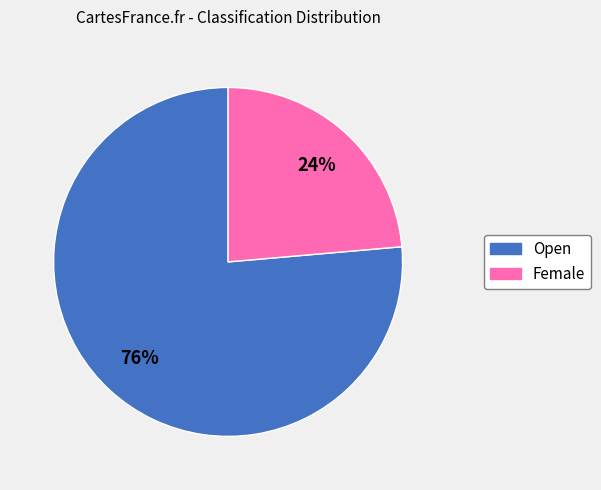

How many segments does this pie chart have?

2